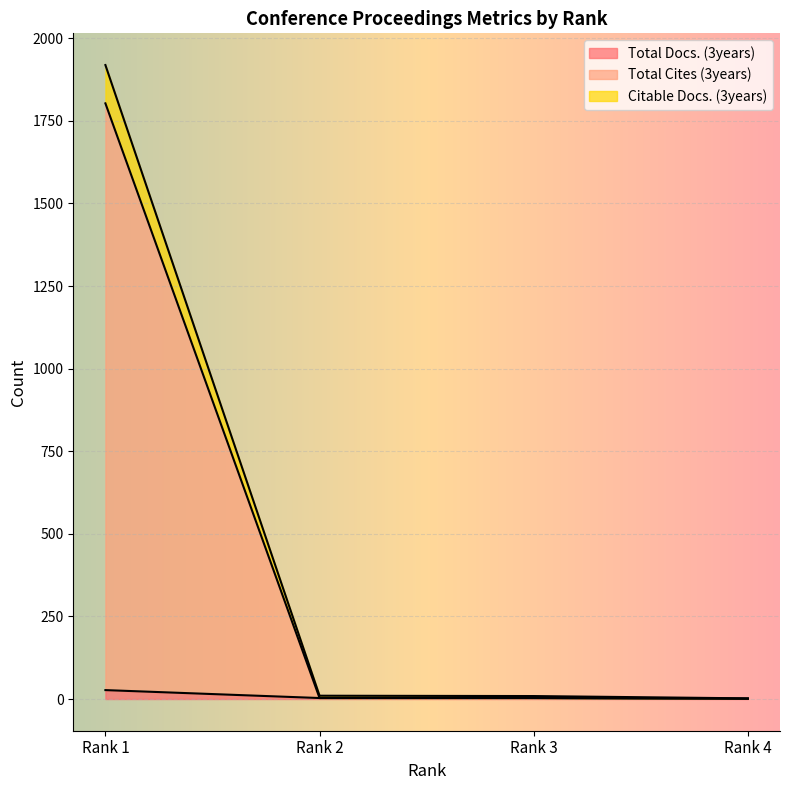

What is the sum of all Total Docs. (3years) values?

34